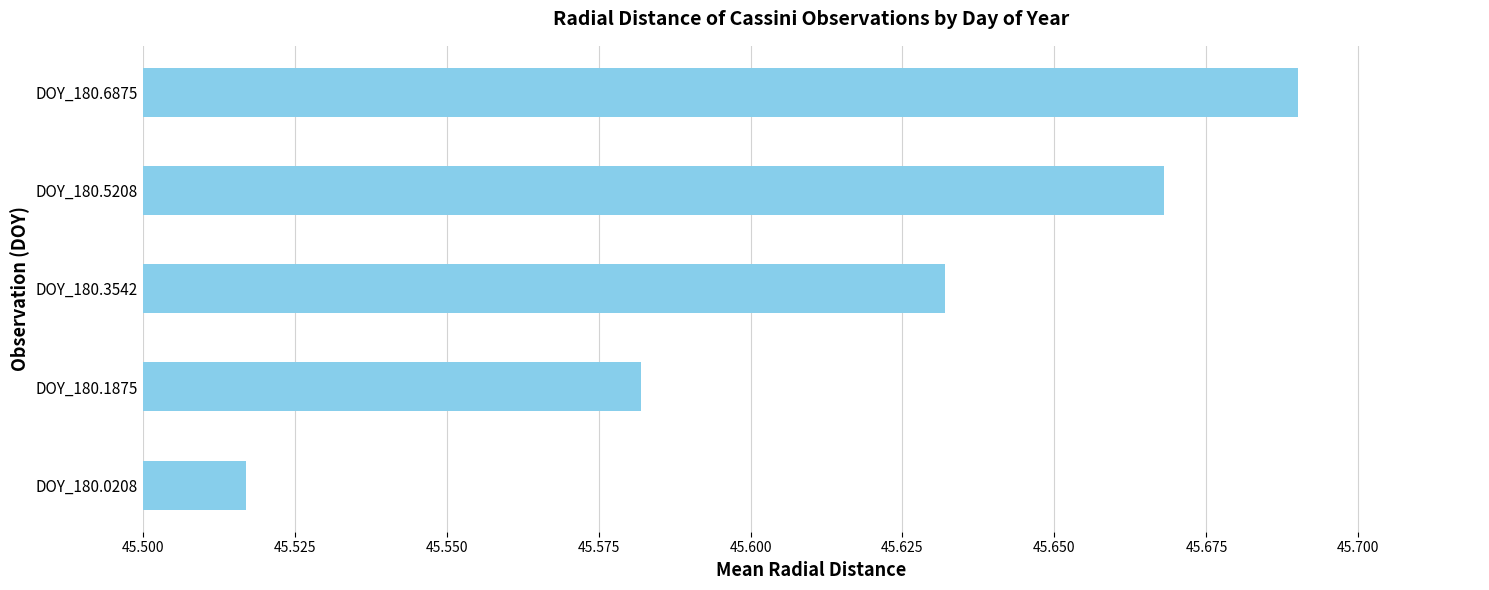

Approximately how many times larger is the value at DOY_180.5208 compared to DOY_180.0208?

1.0